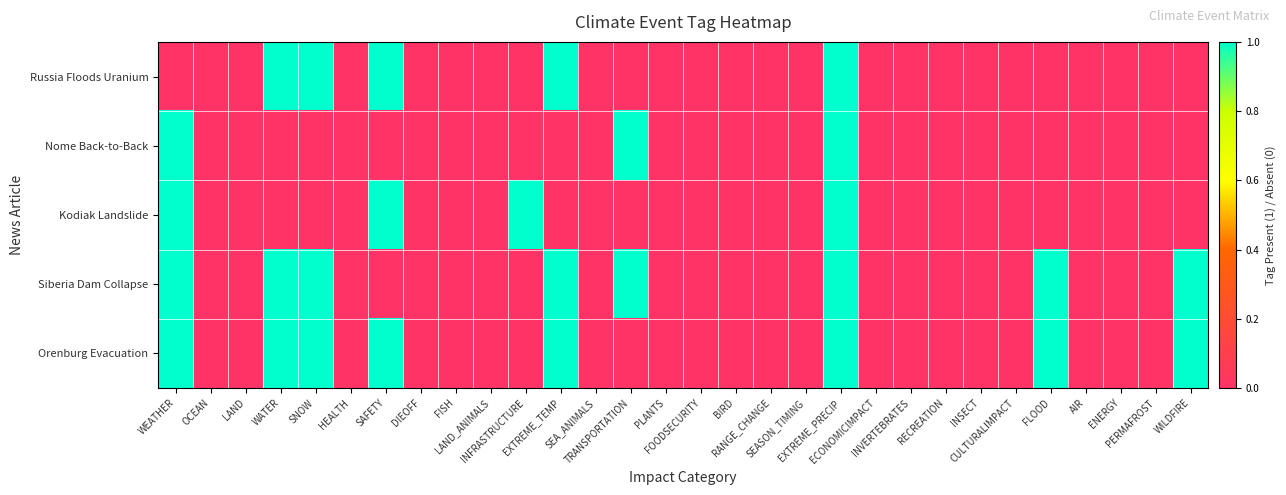

Which series has the largest range (max minus min)?

Russia Floods Uranium